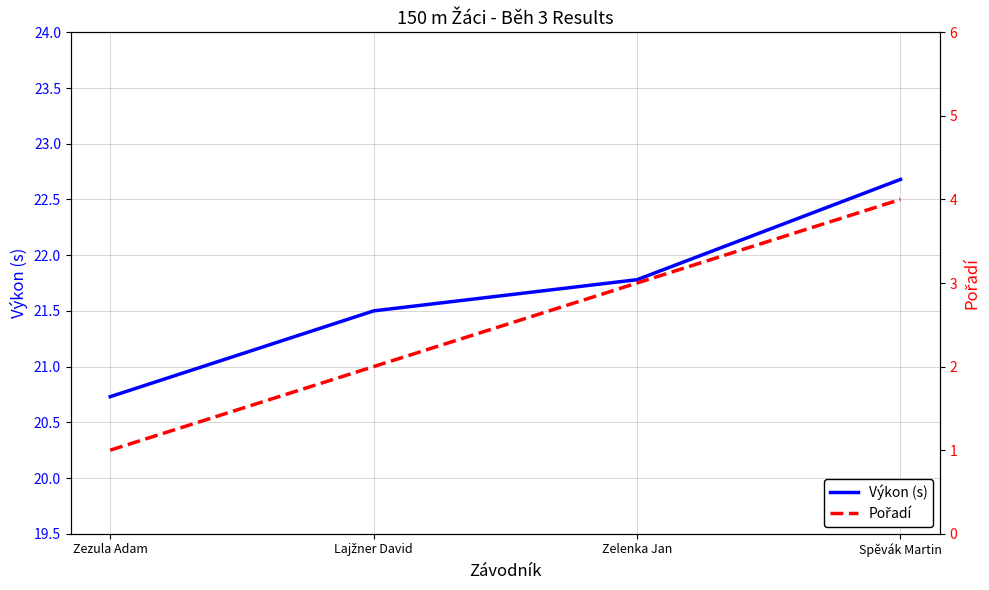

What is the value of the Pořadí point at the 4th from the left?

4.0